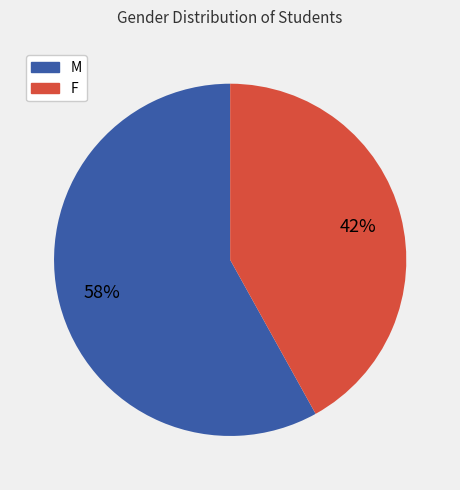

Count the number of slices in the pie.

2